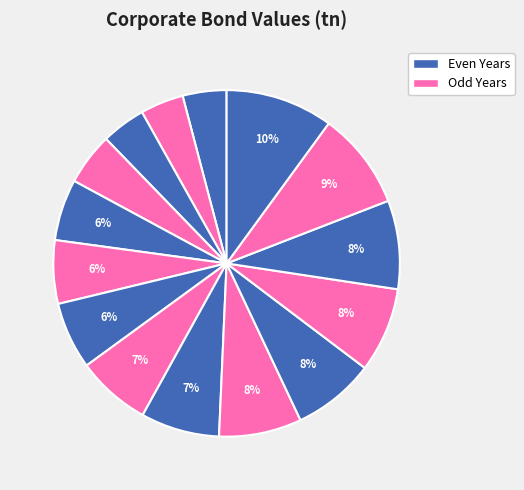

How many slices are in this pie chart?

15